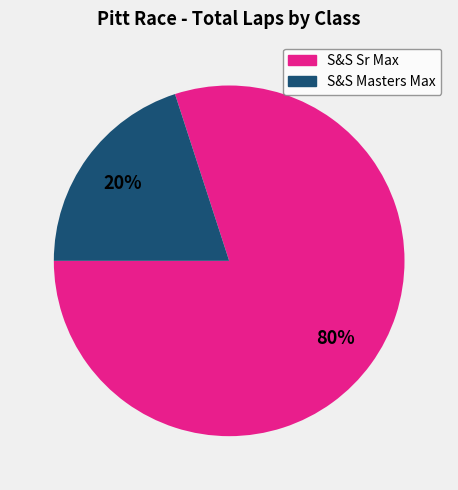

Count the number of slices in the pie.

2